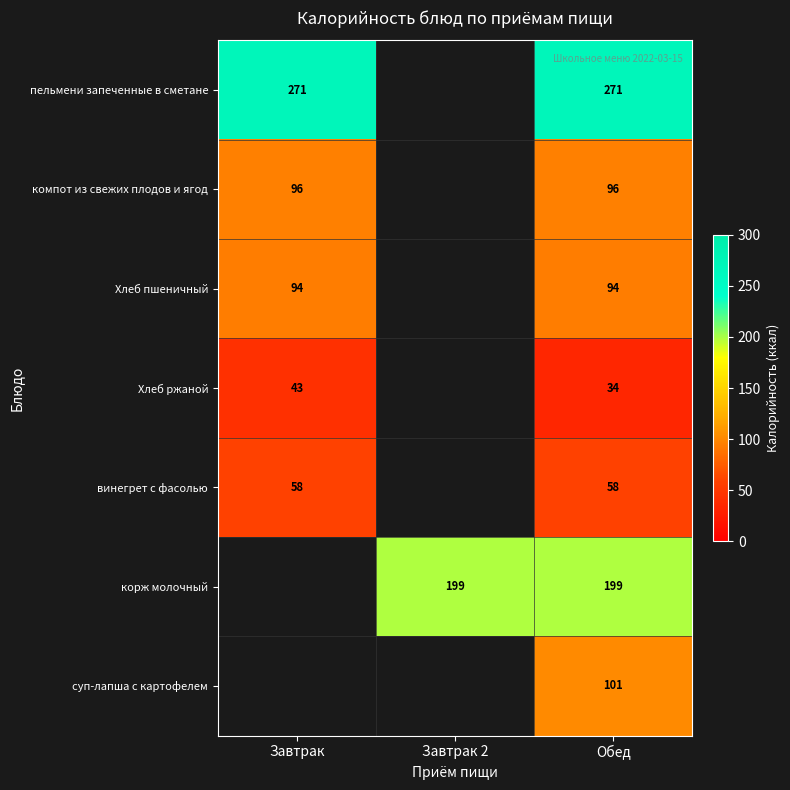

How many data points does each series have?

3